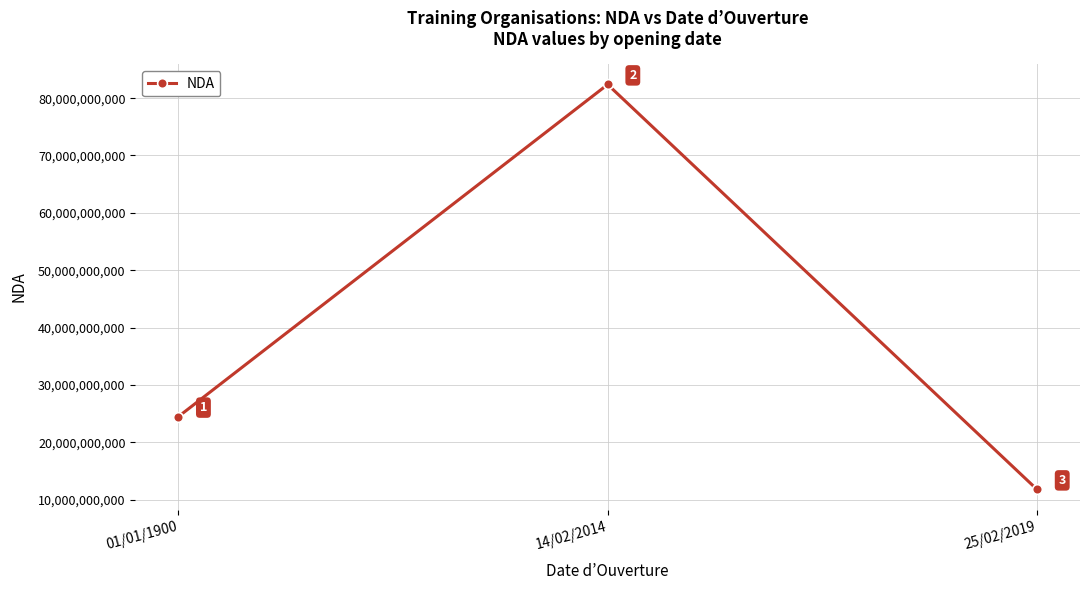

What is the value of the 1st point from the left?

24450025145